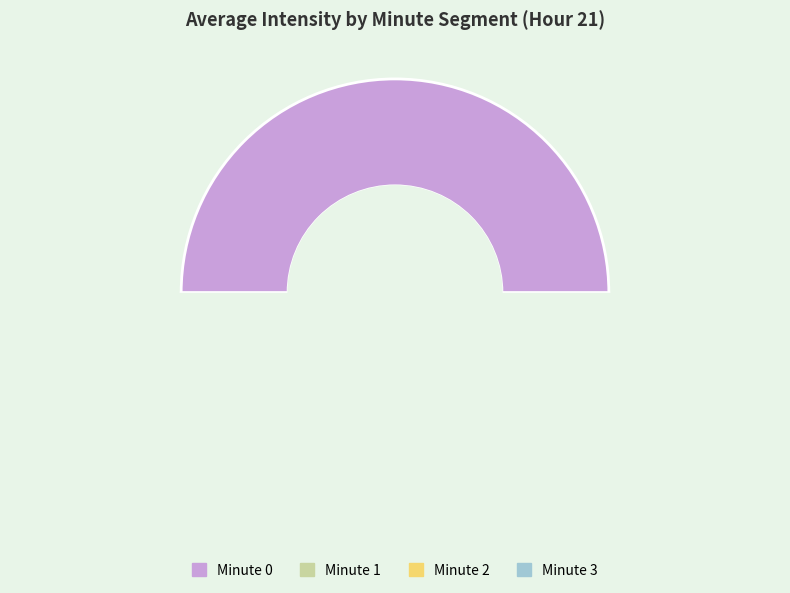

True or false: 1 accounts for 30% of the total.

False